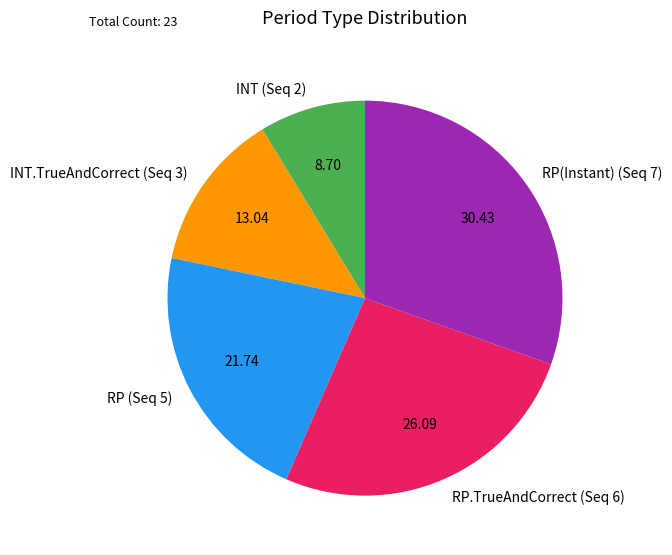

How many segments does this pie chart have?

5